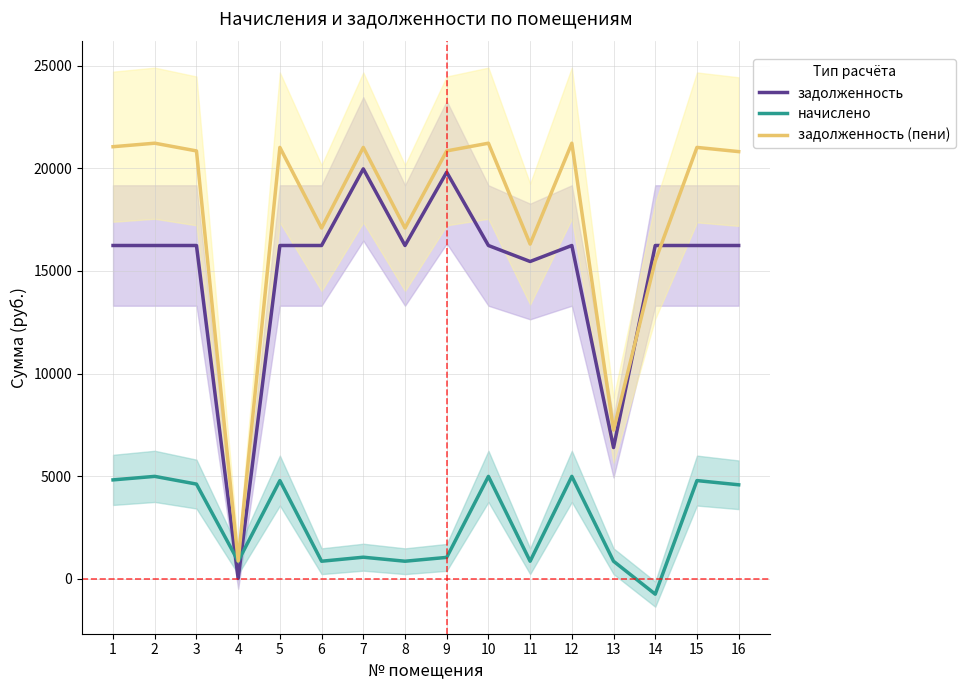

Does the chart display data point markers on the line(s)?

No